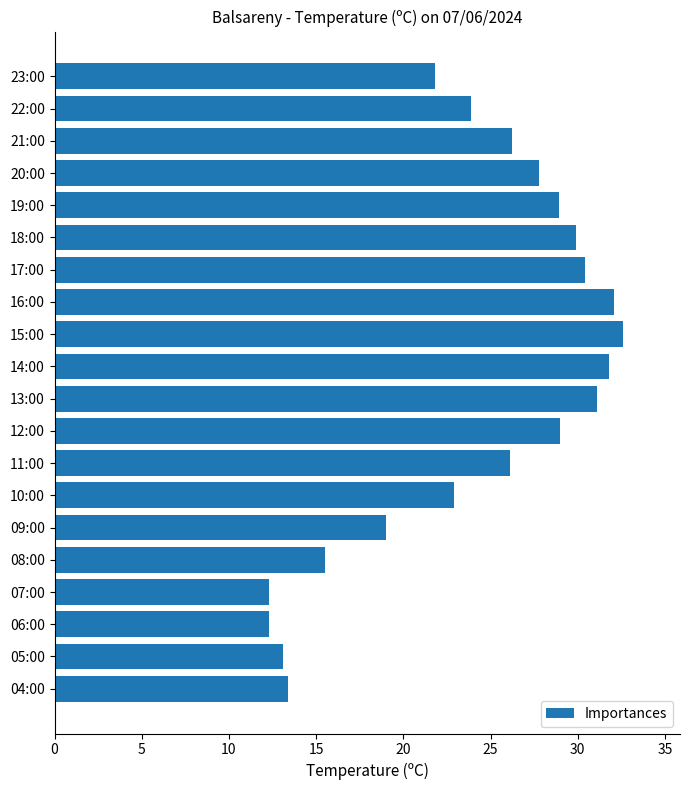

The chart shows a value of 8.1 at 08:00. True or false?

False